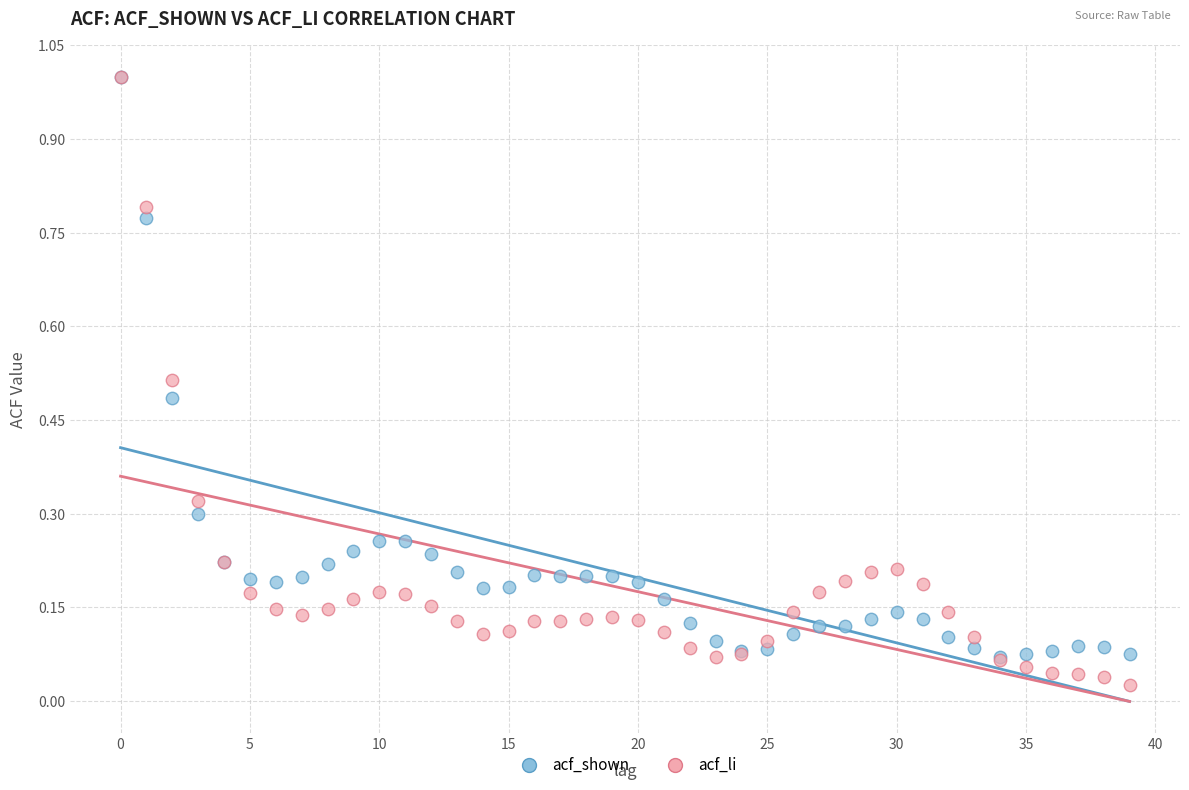

What are all the series names shown in the legend?

acf_shown, acf_li